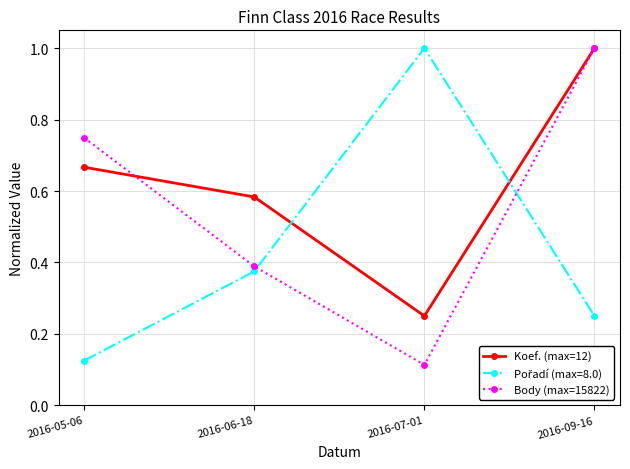

True or false: Koef. (max=12) has more than 2 points higher than both neighbors.

False